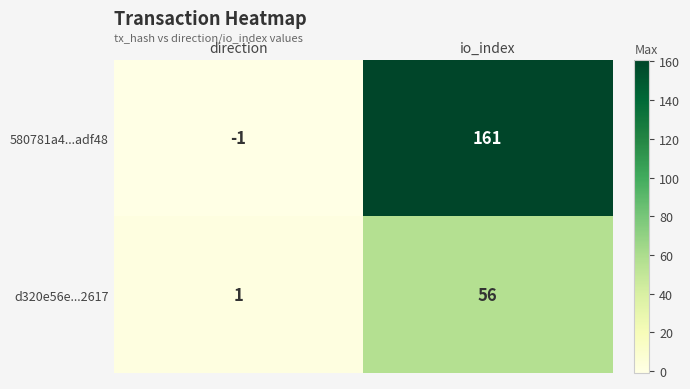

What is the difference between the highest and lowest values at io_index?

105